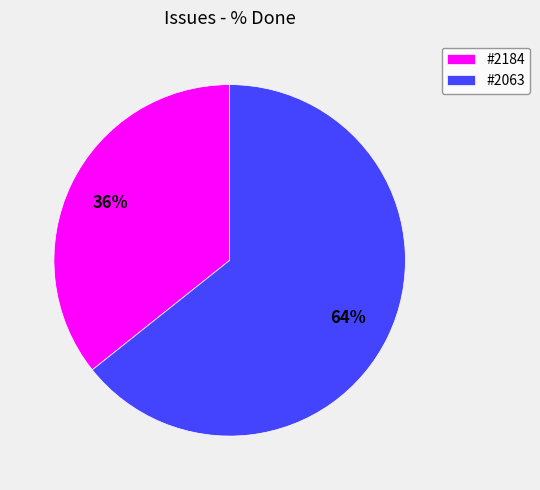

What is the ratio of the value at #2063 to the value at #2184?

1.8